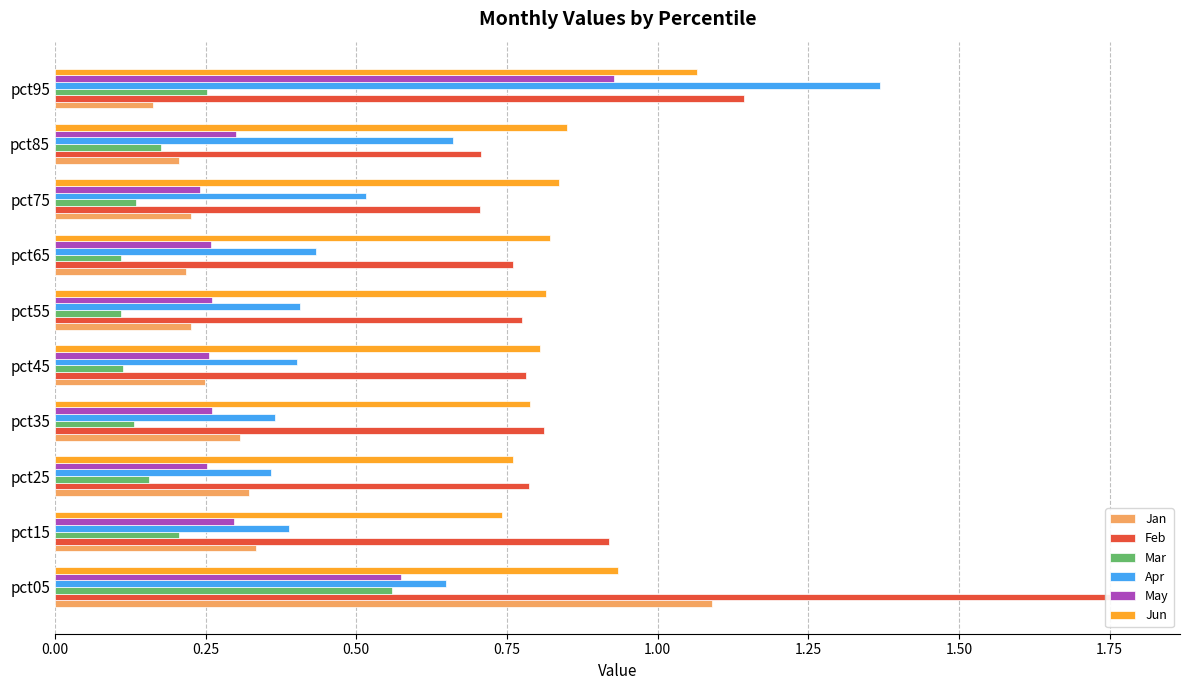

True or false: Feb has a value of 0.8 at pct35.

True